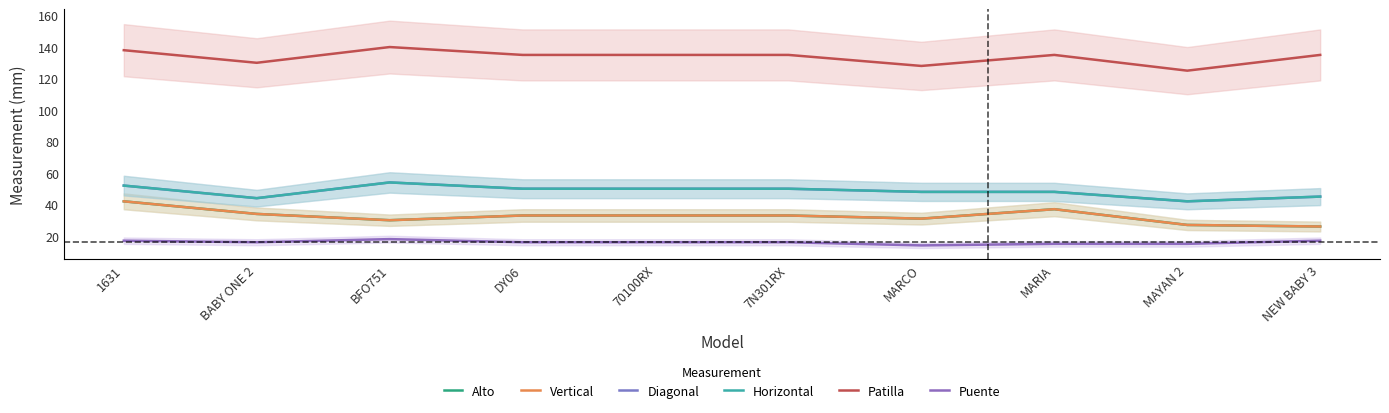

Reading left to right, extract all data points from this chart.

Alto: 1631=42	BABY ONE 2=34	BFO751=30	DY06=33	70100RX=33	7N301RX=33	MARCO=31	MARIA=37	MAYAN 2=27	NEW BABY 3=26
Vertical: 1631=42	BABY ONE 2=34	BFO751=30	DY06=33	70100RX=33	7N301RX=33	MARCO=31	MARIA=37	MAYAN 2=27	NEW BABY 3=26
Diagonal: 1631=52	BABY ONE 2=44	BFO751=54	DY06=50	70100RX=50	7N301RX=50	MARCO=48	MARIA=48	MAYAN 2=42	NEW BABY 3=45
Horizontal: 1631=52	BABY ONE 2=44	BFO751=54	DY06=50	70100RX=50	7N301RX=50	MARCO=48	MARIA=48	MAYAN 2=42	NEW BABY 3=45
Patilla: 1631=138	BABY ONE 2=130	BFO751=140	DY06=135	70100RX=135	7N301RX=135	MARCO=128	MARIA=135	MAYAN 2=125	NEW BABY 3=135
Puente: 1631=17	BABY ONE 2=16	BFO751=18	DY06=16	70100RX=16	7N301RX=16	MARCO=14	MARIA=15	MAYAN 2=15	NEW BABY 3=17